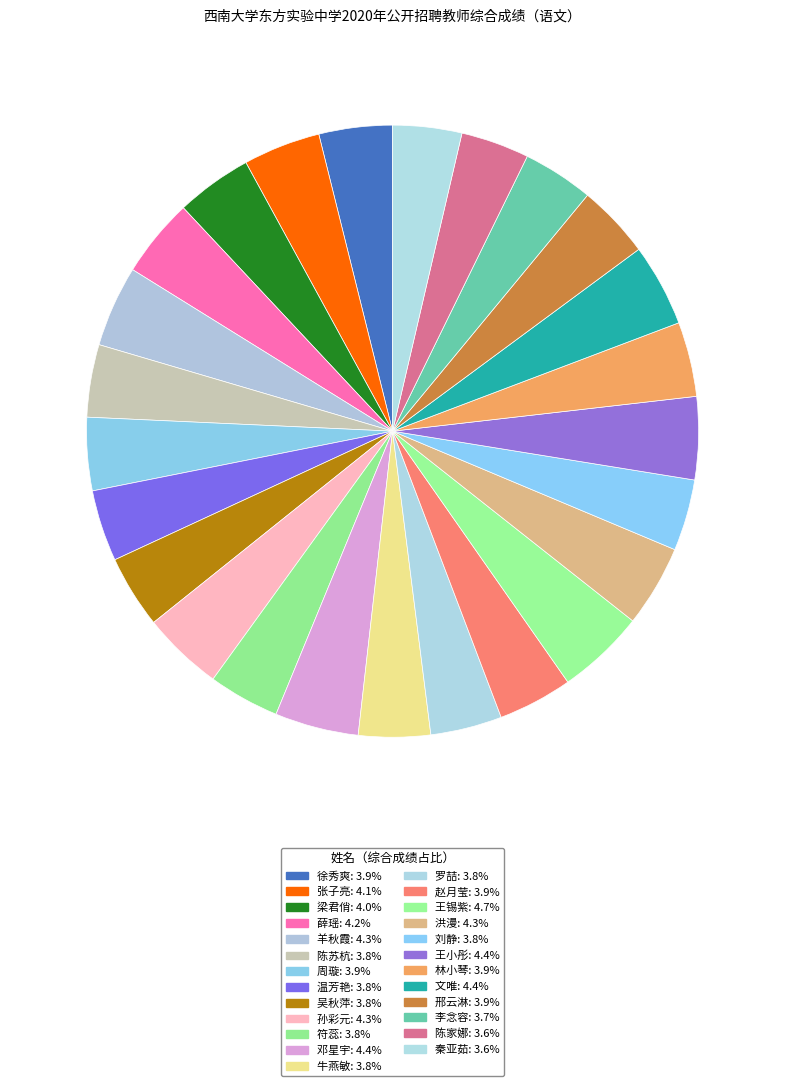

Count the number of slices in the pie.

25